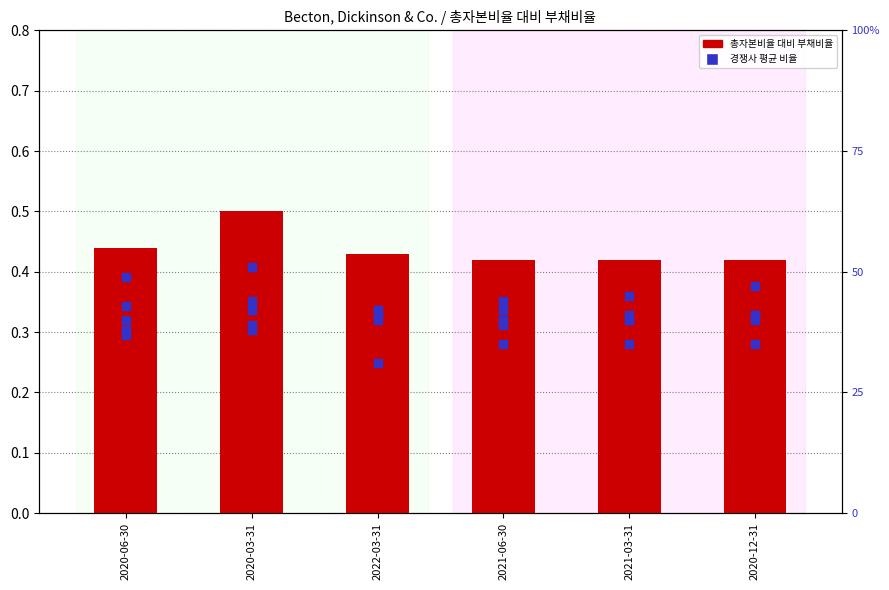

Which series contains the highest Y value?

총자본비율 대비 부채비율